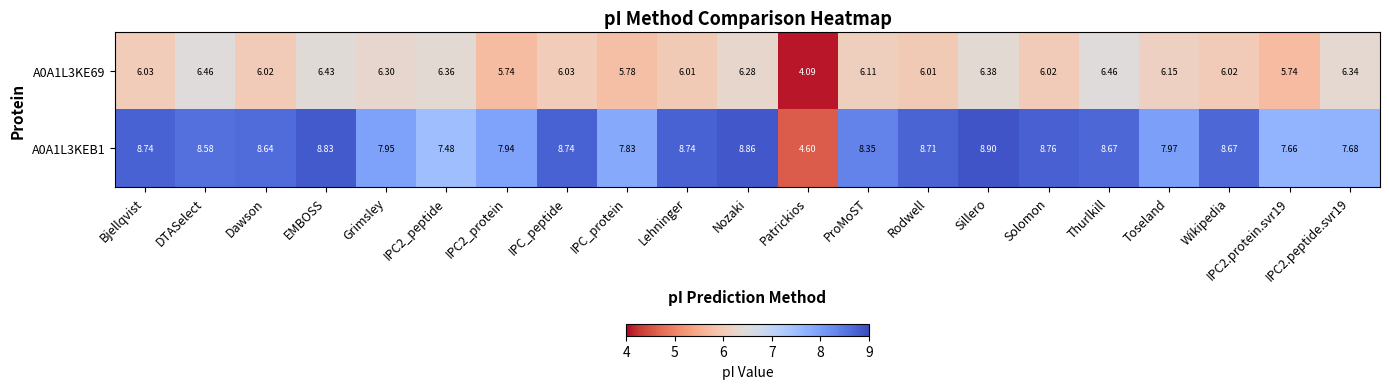

At IPC_protein, list the series in order from largest to smallest.

A0A1L3KEB1, A0A1L3KE69